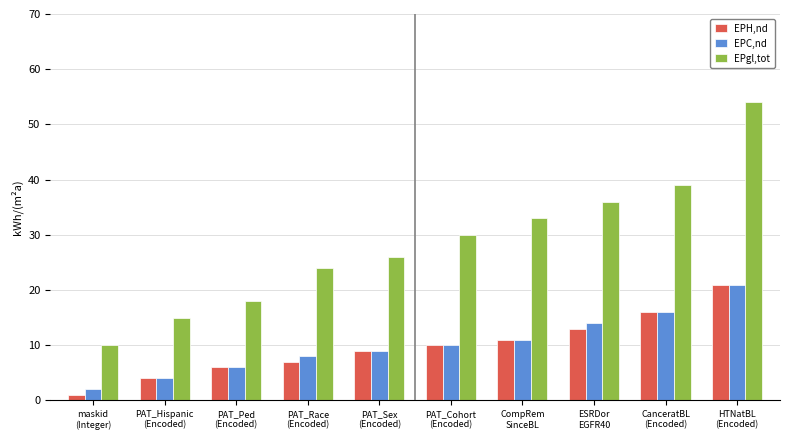

What is the greatest value displayed?

54